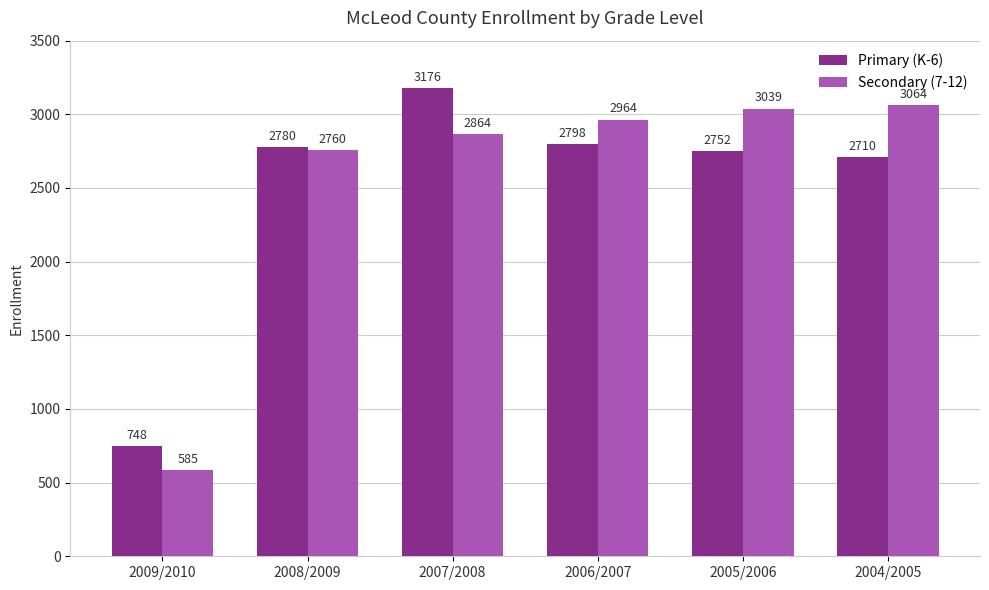

Is it true that Secondary (7-12) equals 2964 at 2006/2007?

True